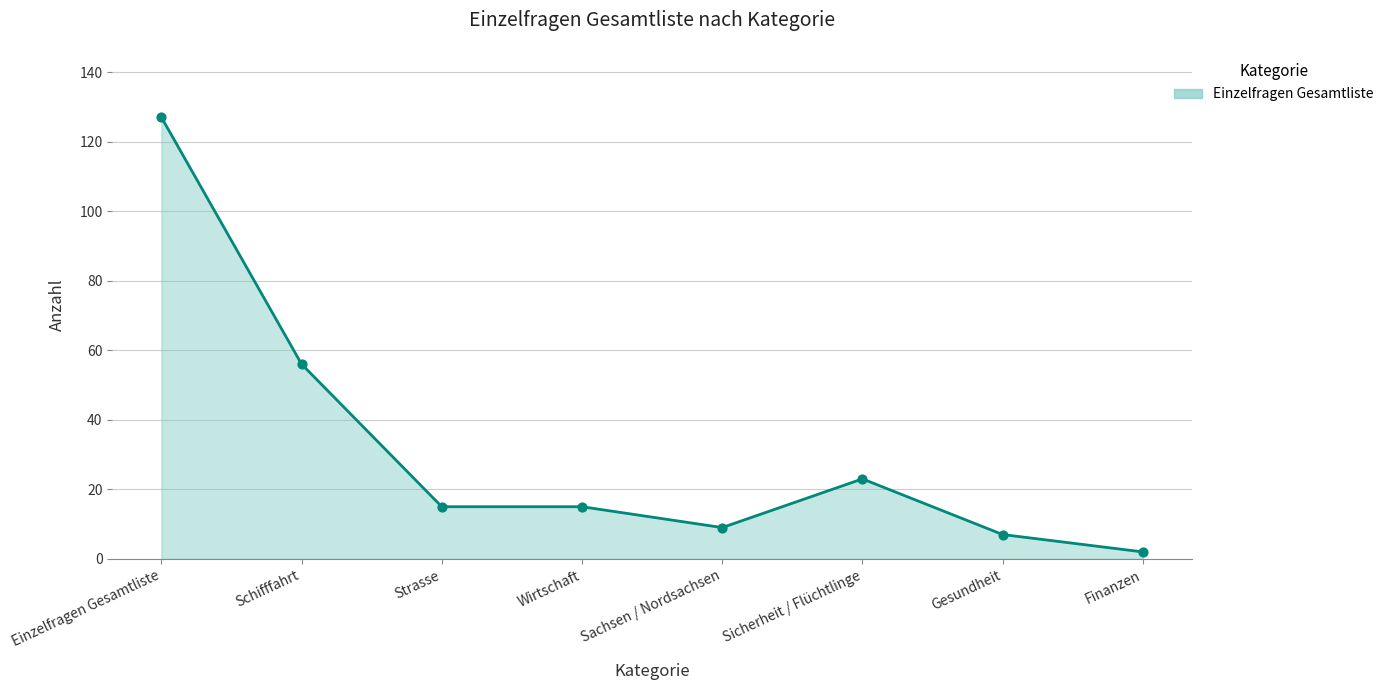

What is the change in value from Einzelfragen Gesamtliste to Sachsen / Nordsachsen?

-118